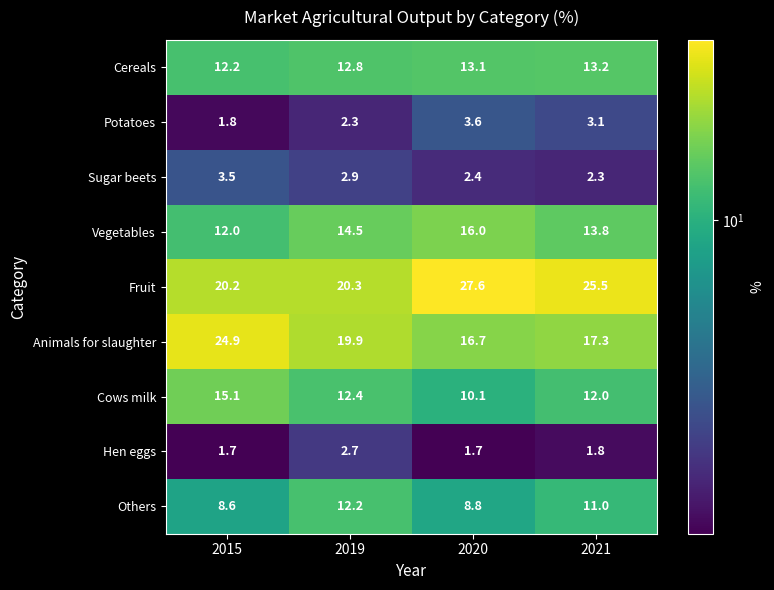

Which series has the largest total across all categories?

Fruit